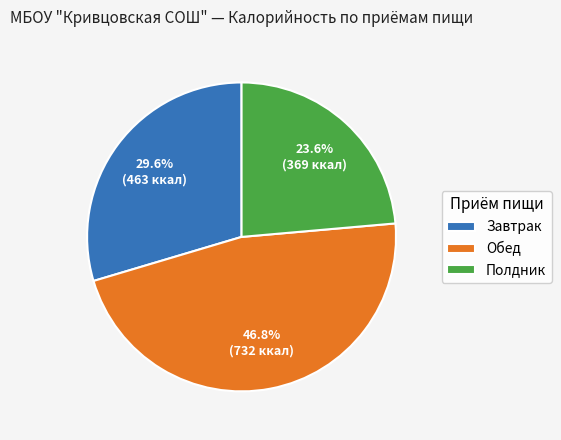

What is the ratio of the value at Полдник to the value at Завтрак?

0.8